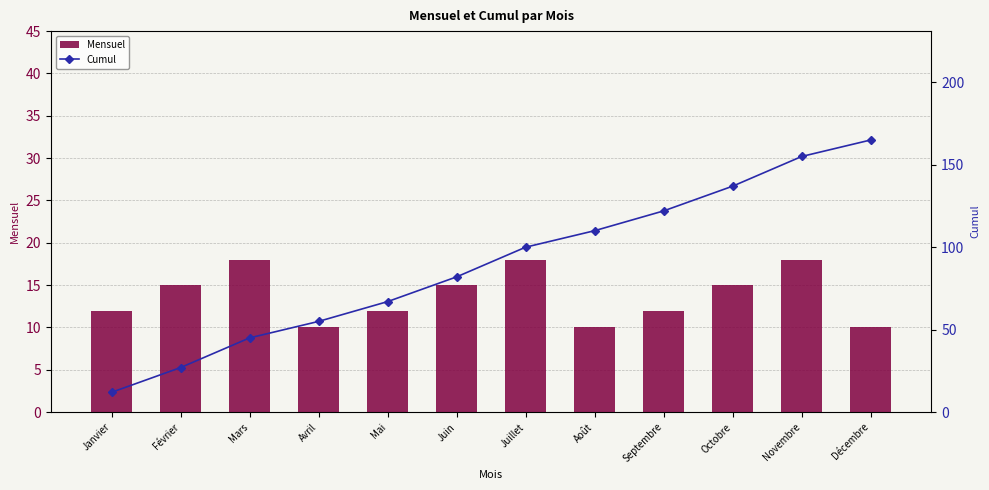

What is the label of the 9th bar from the right?

Avril